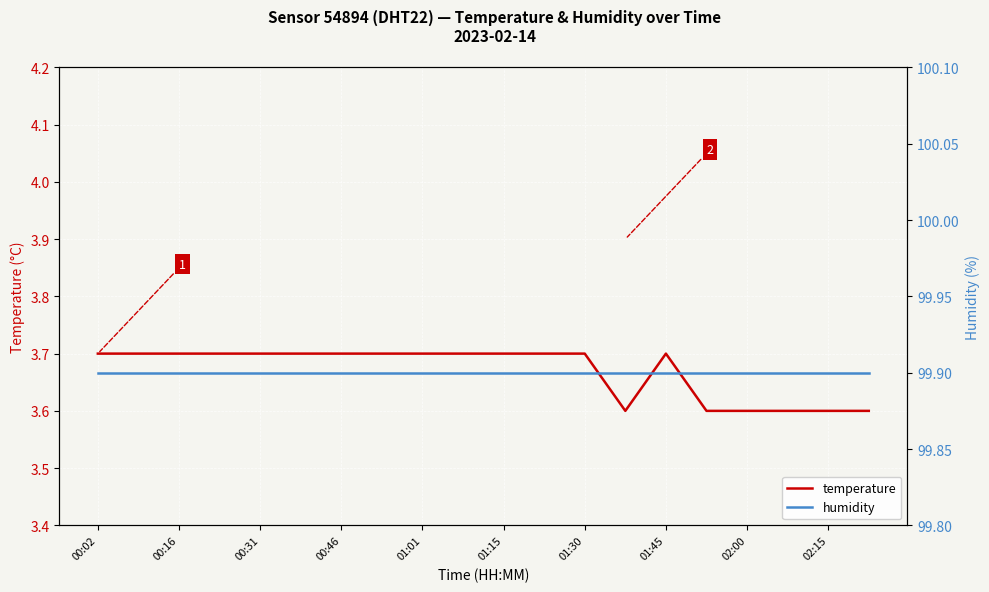

What is the value of the temperature point at the 12th from the left?

3.7